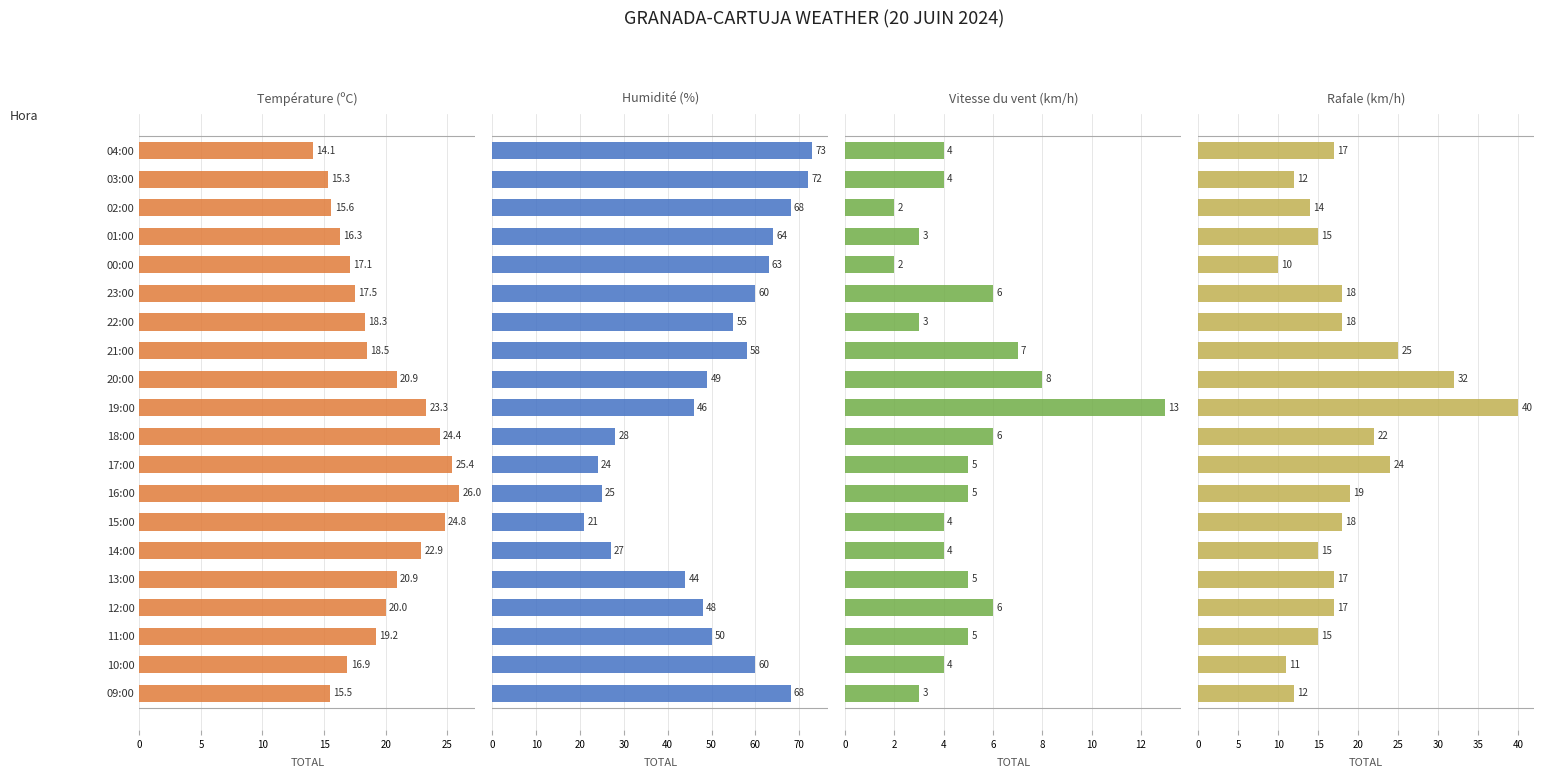

Does the chart contain stacked bars?

No